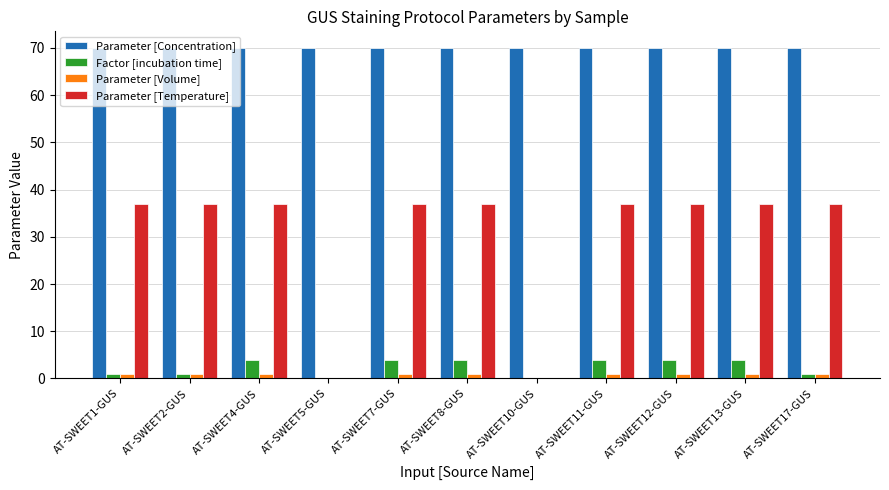

How many Factor [incubation time] values are between 1 and 4?

9